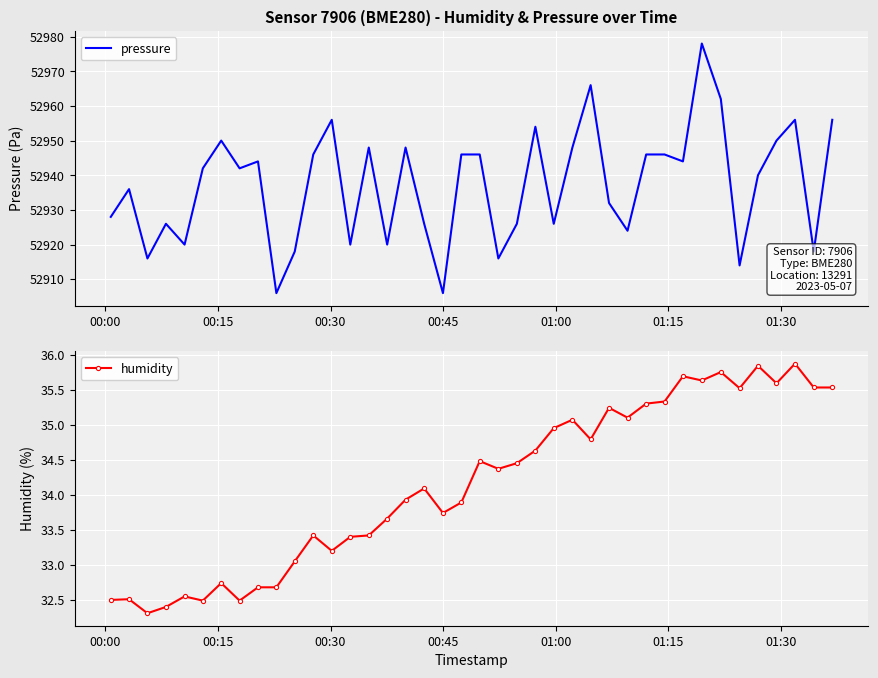

True or false: humidity has more than 1 points higher than both neighbors.

True